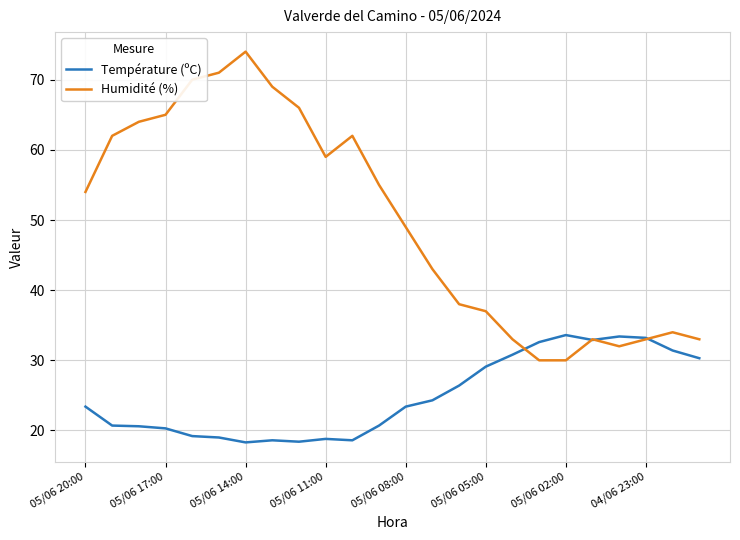

What is the minimum value for Température (ºC)?

18.3